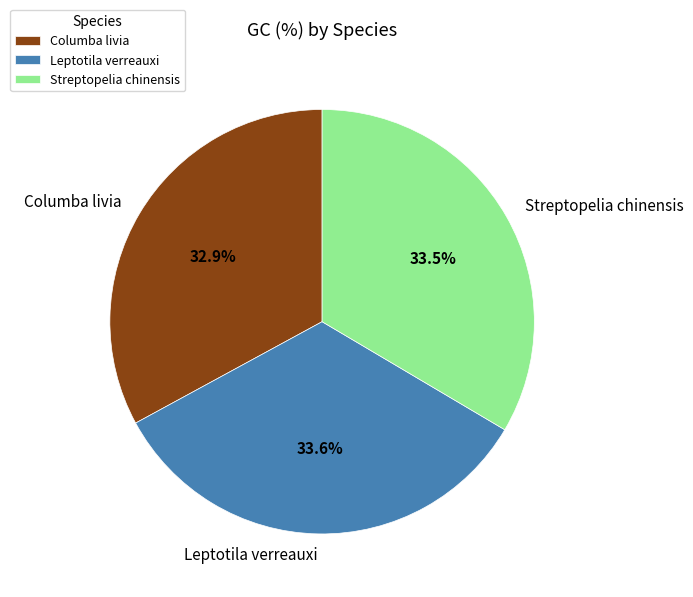

To the nearest percent, what is the difference between the Columba livia and Streptopelia chinensis slice percentages?

1%